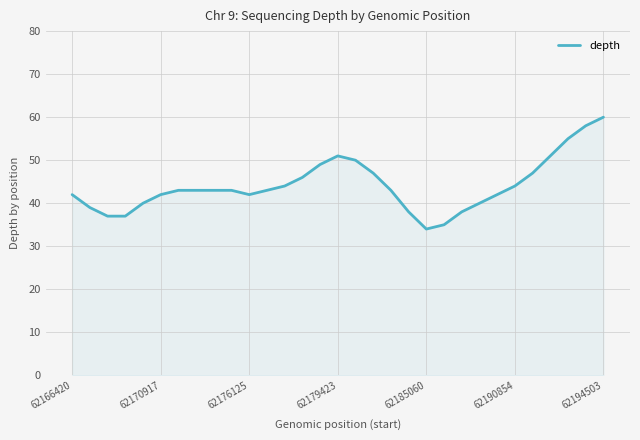

What is the maximum value shown in the chart?

60